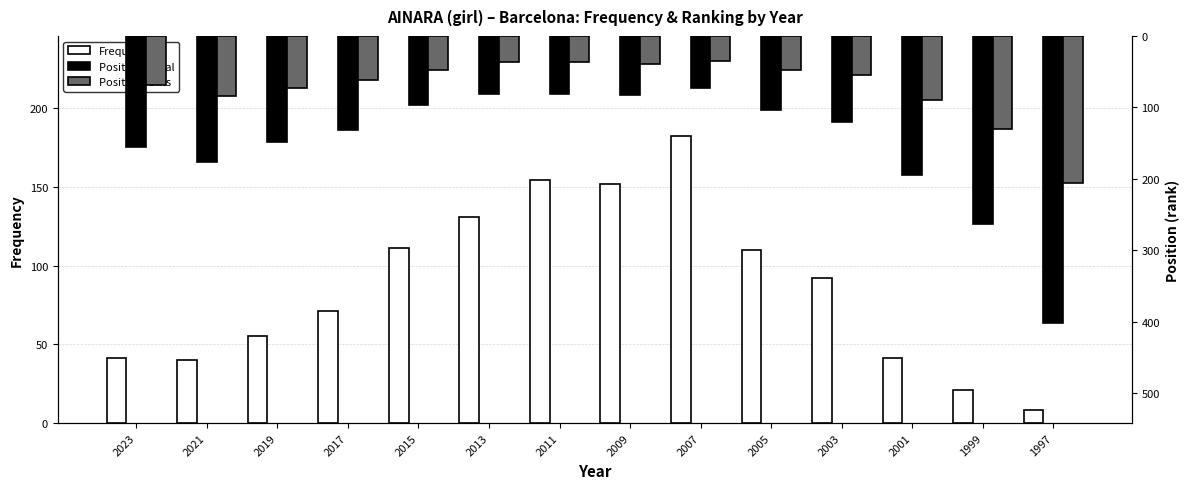

What is the spread (max minus min) of values at 2007?

147